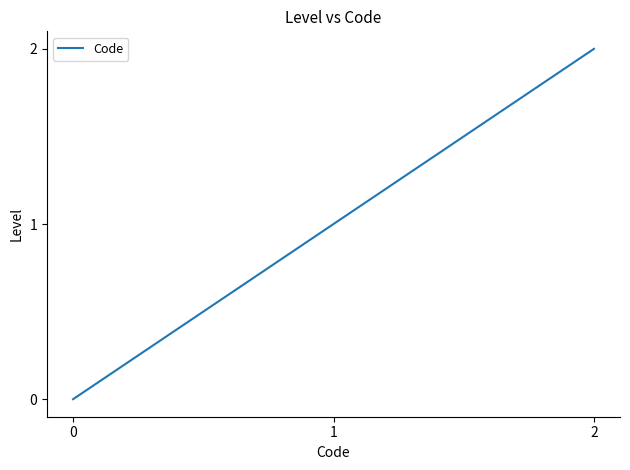

Rank the categories by value from lowest to highest.

0, 1, 2